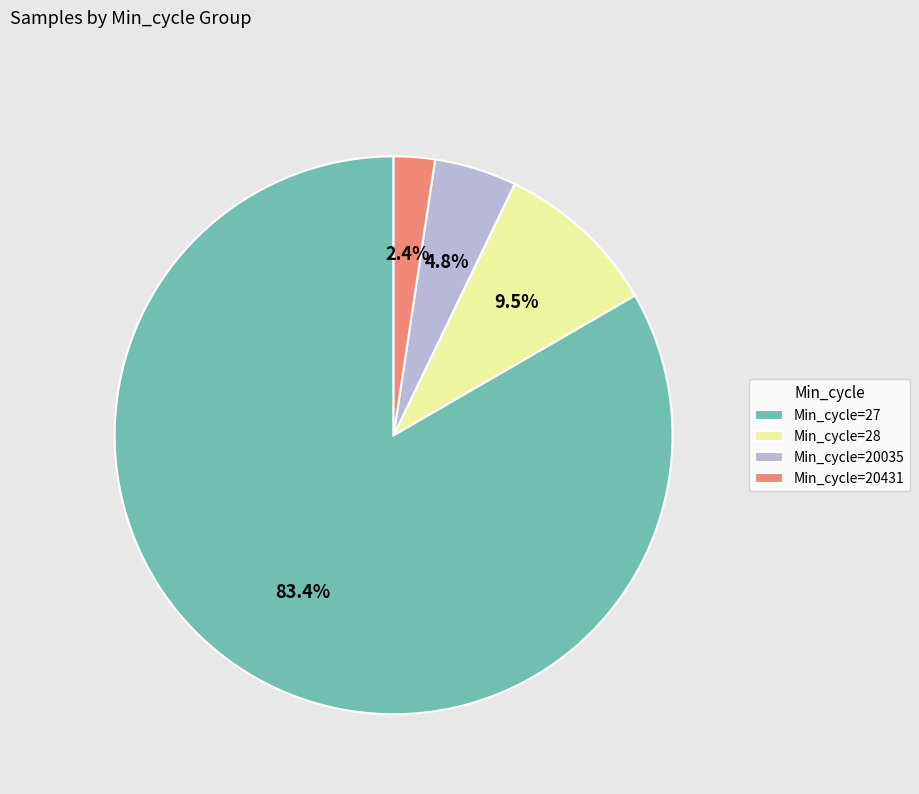

Which slice is the largest?

Min_cycle=27